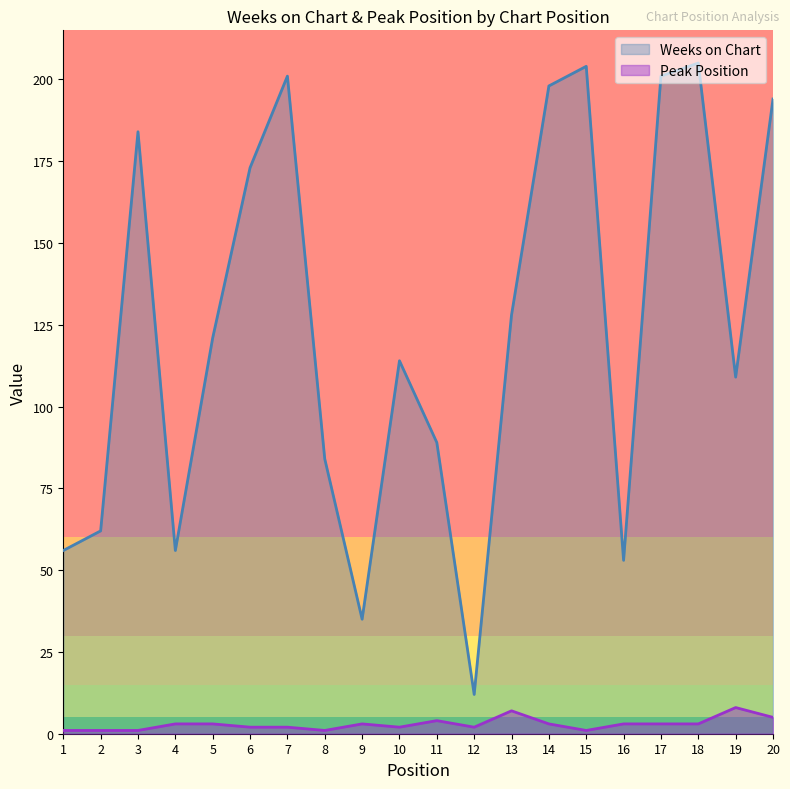

True or false: Weeks on Chart has more than 1 interior local peaks.

True